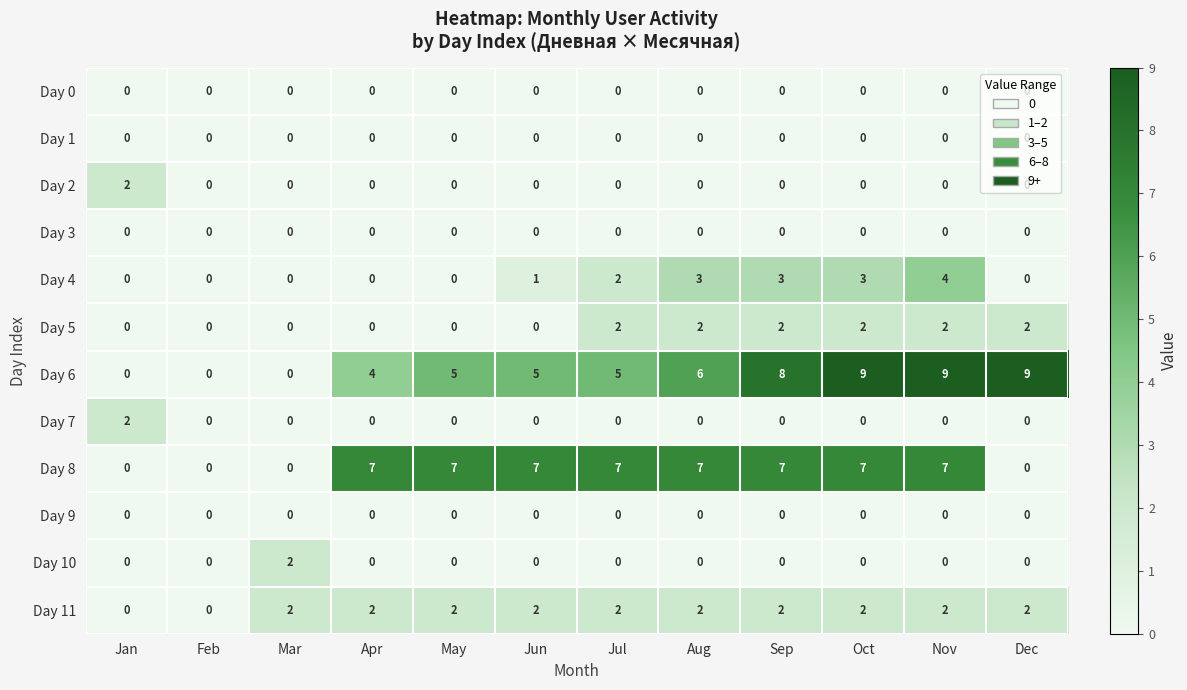

Between Sep and Oct, which series saw the biggest shift?

Day 6